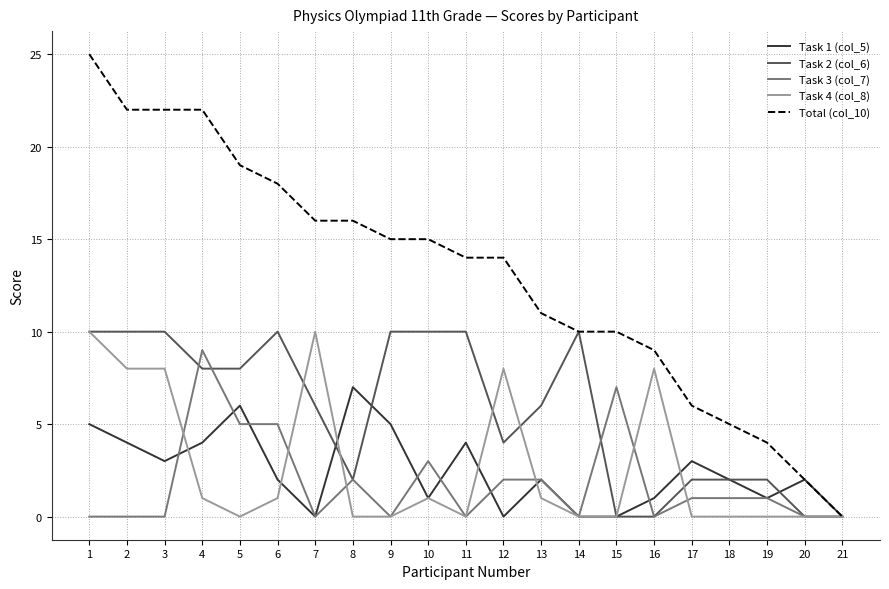

Reading left to right, extract all data points from this chart.

Task 1 (col_5): 5	4	3	4	6	2	0	7	5	1	4	0	2	0	0	1	3	2	1	2	0
Task 2 (col_6): 10	10	10	8	8	10	6	2	10	10	10	4	6	10	0	0	2	2	2	0	0
Task 3 (col_7): 0	0	0	9	5	5	0	2	0	3	0	2	2	0	7	0	1	1	1	0	0
Task 4 (col_8): 10	8	8	1	0	1	10	0	0	1	0	8	1	0	0	8	0	0	0	0	0
Total (col_10): 25	22	22	22	19	18	16	16	15	15	14	14	11	10	10	9	6	5	4	2	0